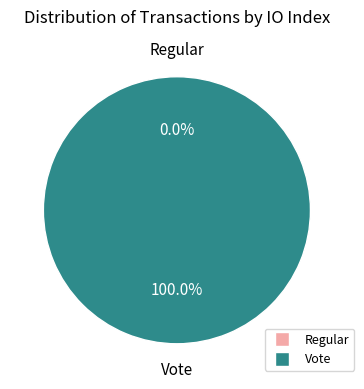

What is the largest slice in the pie chart?

Vote